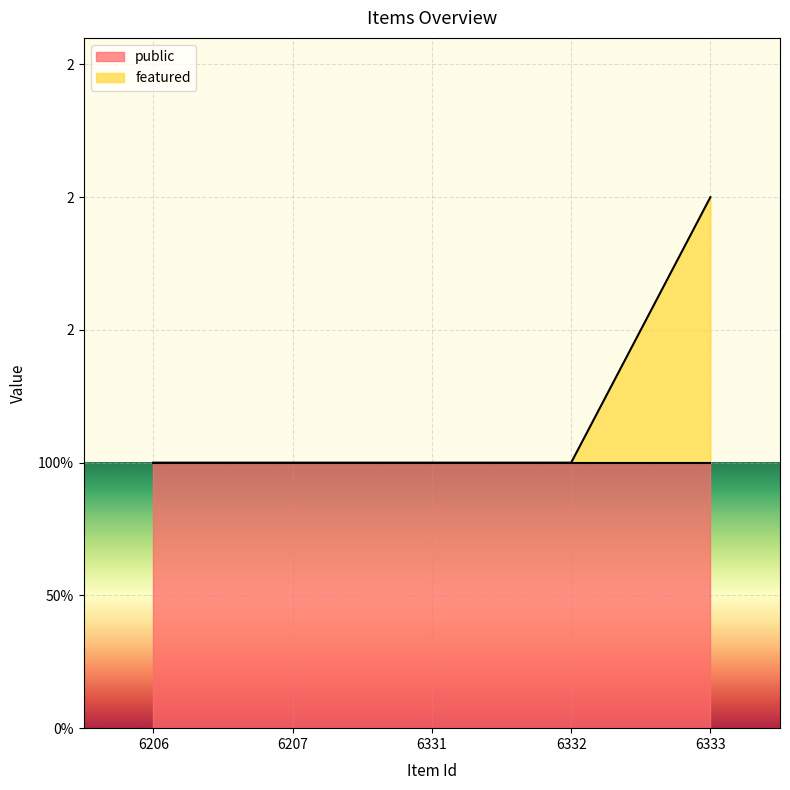

List the labels in order of value, largest first.

6333, 6206, 6207, 6331, 6332